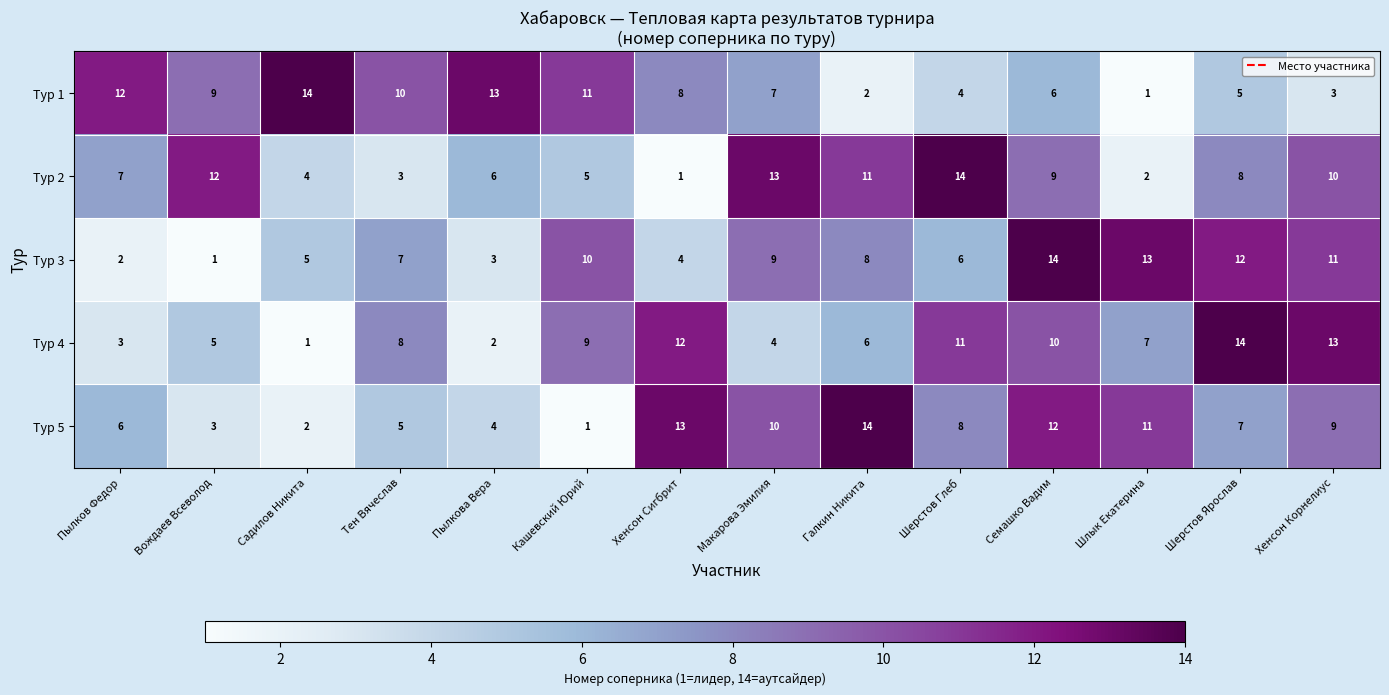

What is the maximum value shown in the chart?

14